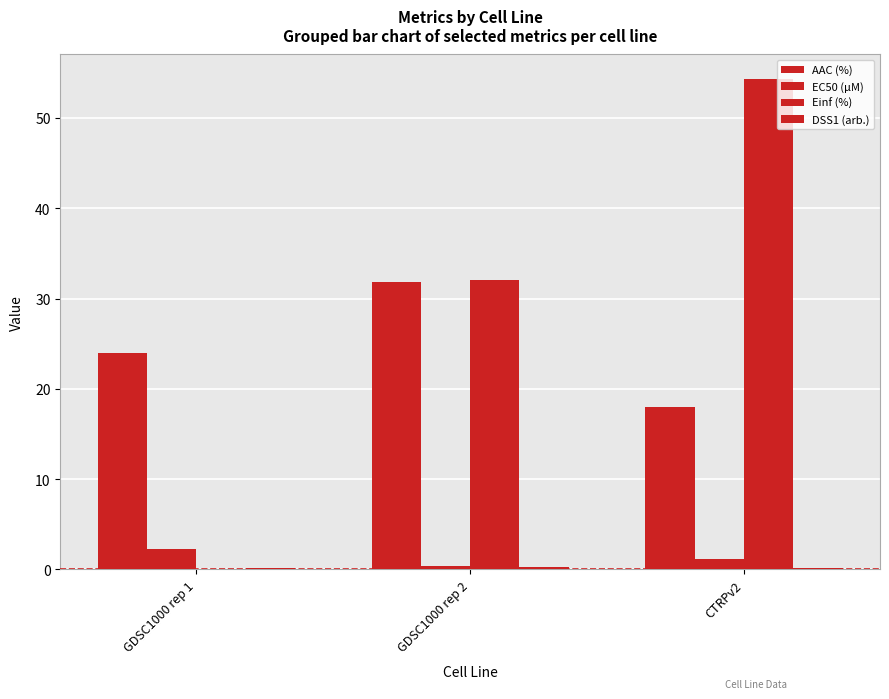

Does the chart contain stacked bars?

No